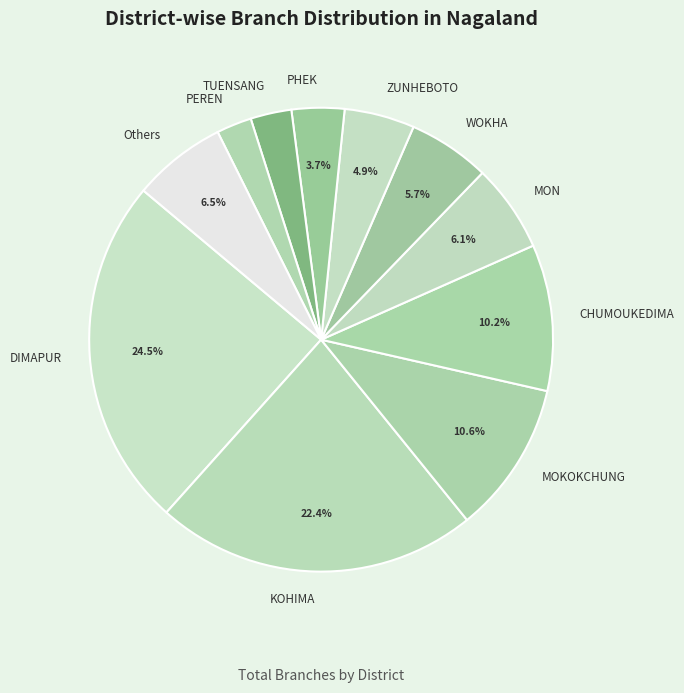

To the nearest percent, what percentage of the pie is CHUMOUKEDIMA?

10%